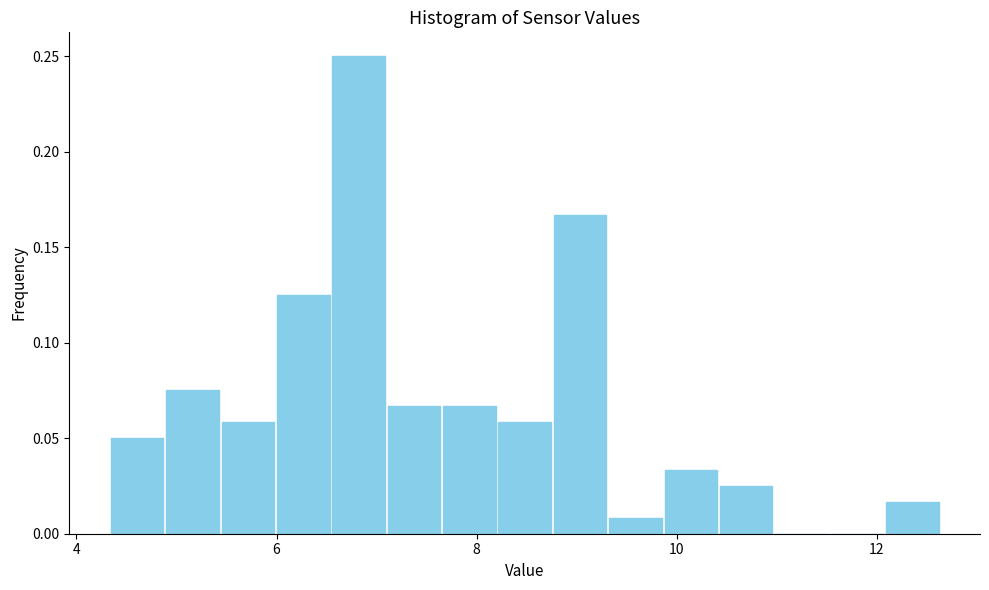

Around what value on the x-axis is the tallest bar? Give the approximate position of its centre, as read against the axis.

6.8